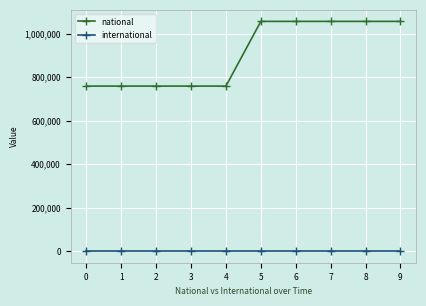

Is the value of international at 9 greater than the value of national at 6?

No